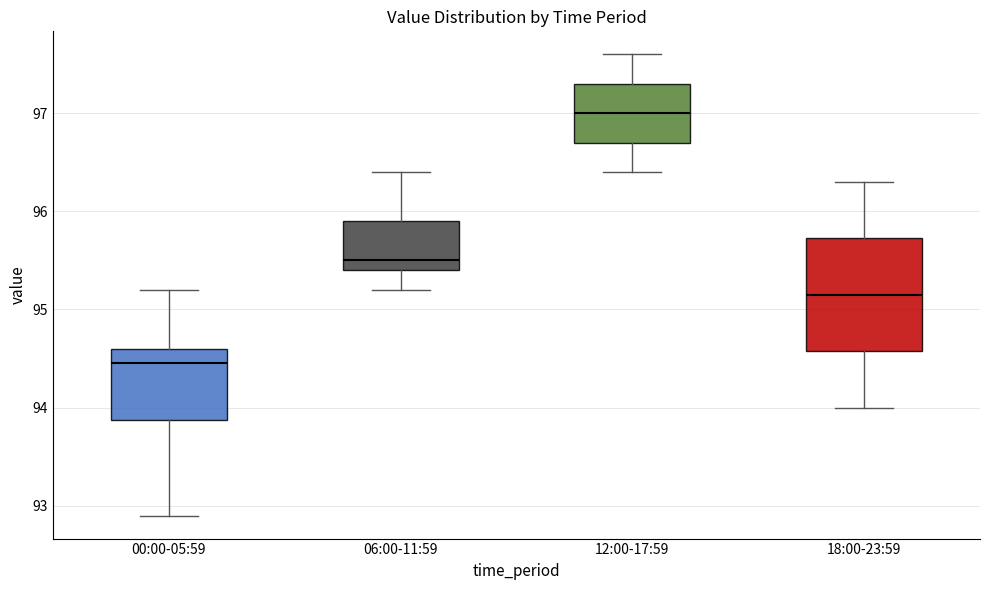

Reading left to right, read every box against the y-axis: the position of its median line, the range the box covers, and the ends of its whiskers. The values are not printed on the chart, so give them approximately, as read against the axis.

00:00-05:59: median 94.5, box 93.9 to 94.6, whiskers 92.9 to 95.2
06:00-11:59: median 95.5, box 95.4 to 95.9, whiskers 95.2 to 96.4
12:00-17:59: median 97.0, box 96.7 to 97.3, whiskers 96.4 to 97.6
18:00-23:59: median 95.2, box 94.6 to 95.7, whiskers 94.0 to 96.3